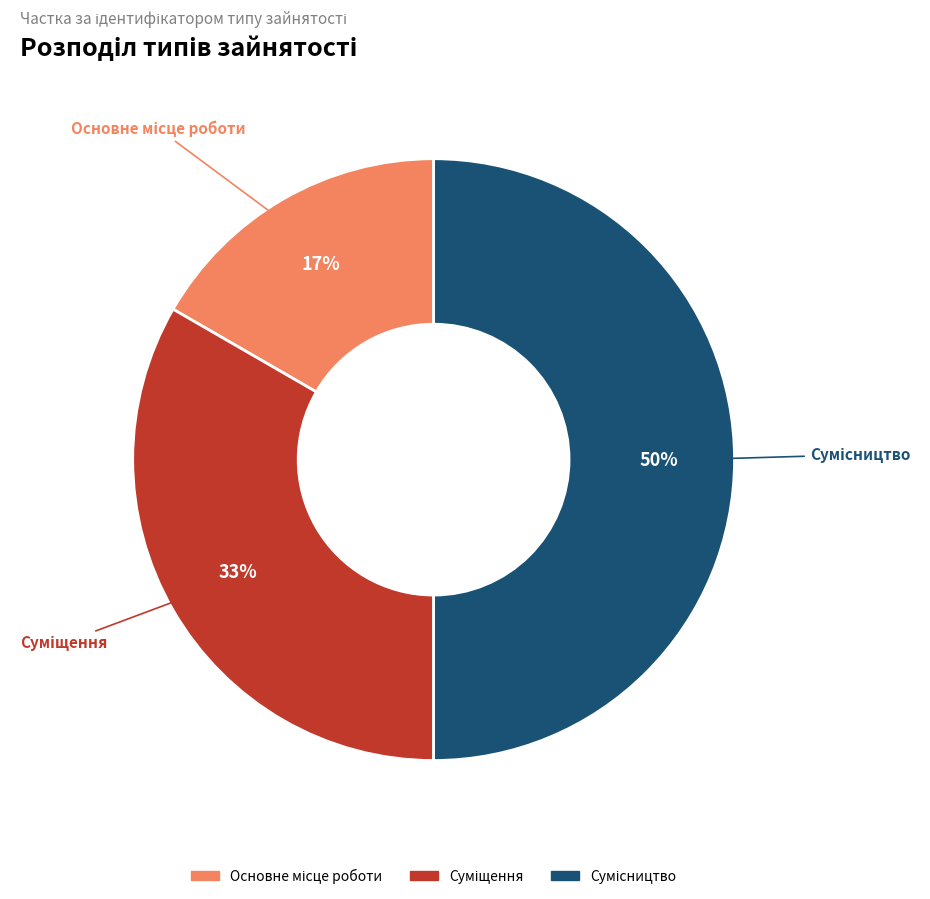

To the nearest percent, what is the average slice percentage?

33%